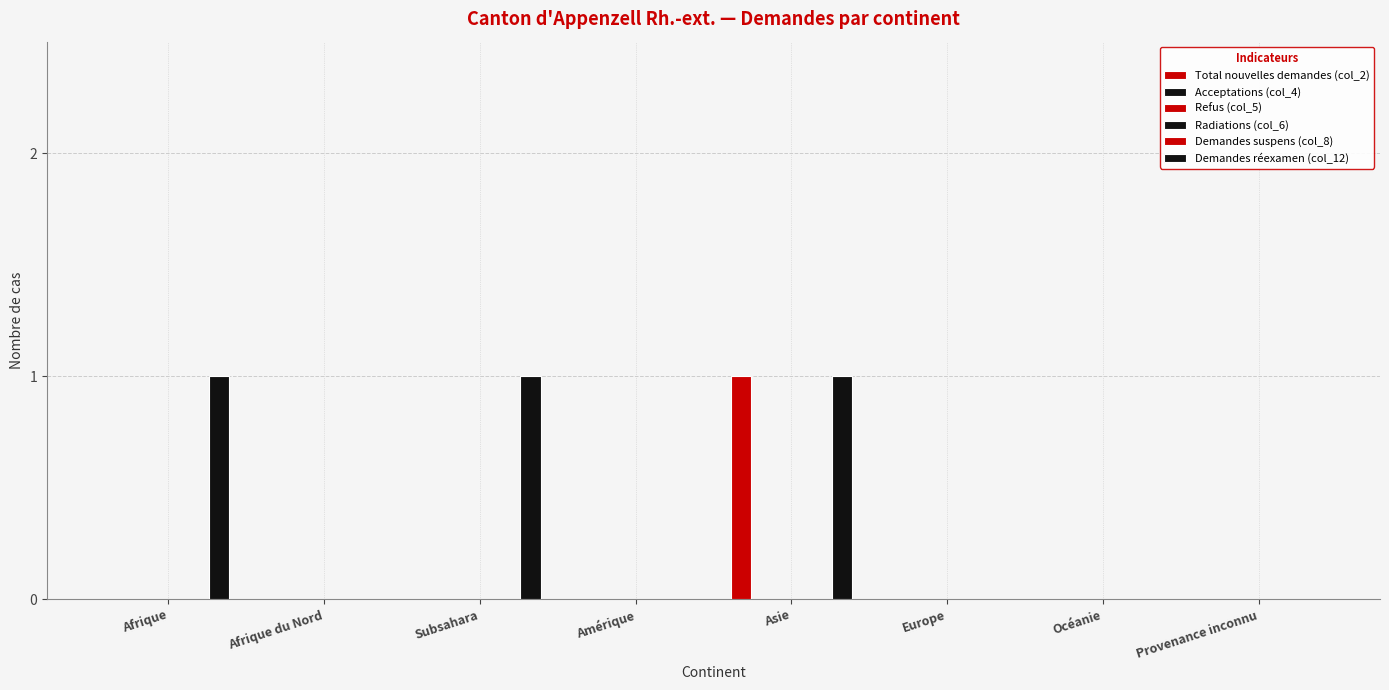

The Refus (col_5) series shows 0 at Subsahara. True or false?

True